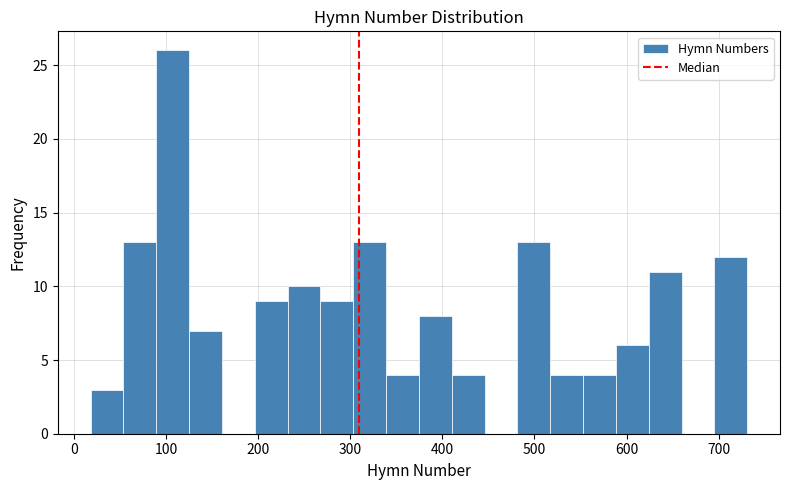

Read against the x-axis, roughly where is the centre of the tallest bar?

110